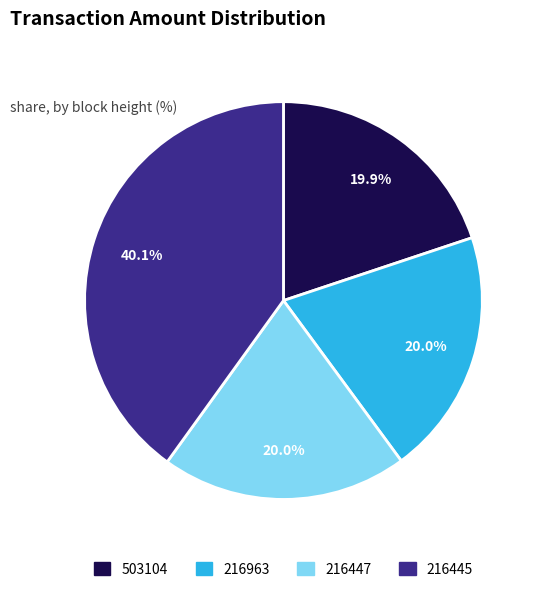

Approximately how many times larger is the value at 216447 compared to 216445?

0.5